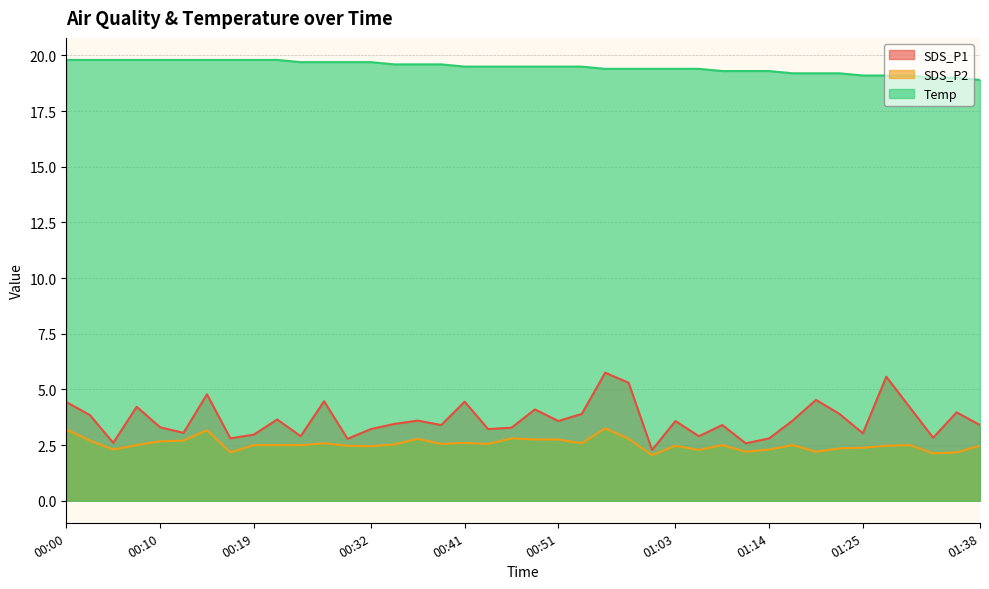

Reading left to right, transcribe all the data shown in this chart.

SDS_P1: 00:00=4.4	00:02=3.9	00:05=2.6	00:07=4.2	00:10=3.3	00:12=3.0	00:15=4.8	00:17=2.8	00:19=3.0	00:22=3.6	00:24=2.9	00:27=4.5	00:29=2.8	00:32=3.2	00:34=3.5	00:36=3.6	00:39=3.4	00:41=4.5	00:44=3.2	00:46=3.3	00:49=4.1	00:51=3.6	00:53=3.9	00:56=5.8	00:58=5.3	01:01=2.3	01:03=3.6	01:06=2.9	01:09=3.4	01:12=2.6	01:14=2.8	01:17=3.6	01:19=4.5	01:22=3.9	01:25=3.0	01:28=5.6	01:30=4.2	01:33=2.8	01:35=4.0	01:38=3.4
SDS_P2: 00:00=3.2	00:02=2.7	00:05=2.3	00:07=2.5	00:10=2.7	00:12=2.7	00:15=3.2	00:17=2.2	00:19=2.5	00:22=2.5	00:24=2.5	00:27=2.6	00:29=2.5	00:32=2.5	00:34=2.5	00:36=2.8	00:39=2.5	00:41=2.6	00:44=2.5	00:46=2.8	00:49=2.8	00:51=2.8	00:53=2.6	00:56=3.2	00:58=2.8	01:01=2.0	01:03=2.5	01:06=2.3	01:09=2.5	01:12=2.2	01:14=2.3	01:17=2.5	01:19=2.2	01:22=2.4	01:25=2.4	01:28=2.5	01:30=2.5	01:33=2.1	01:35=2.2	01:38=2.5
Temp: 00:00=19.8	00:02=19.8	00:05=19.8	00:07=19.8	00:10=19.8	00:12=19.8	00:15=19.8	00:17=19.8	00:19=19.8	00:22=19.8	00:24=19.7	00:27=19.7	00:29=19.7	00:32=19.7	00:34=19.6	00:36=19.6	00:39=19.6	00:41=19.5	00:44=19.5	00:46=19.5	00:49=19.5	00:51=19.5	00:53=19.5	00:56=19.4	00:58=19.4	01:01=19.4	01:03=19.4	01:06=19.4	01:09=19.3	01:12=19.3	01:14=19.3	01:17=19.2	01:19=19.2	01:22=19.2	01:25=19.1	01:28=19.1	01:30=19.1	01:33=19.0	01:35=19.0	01:38=18.9